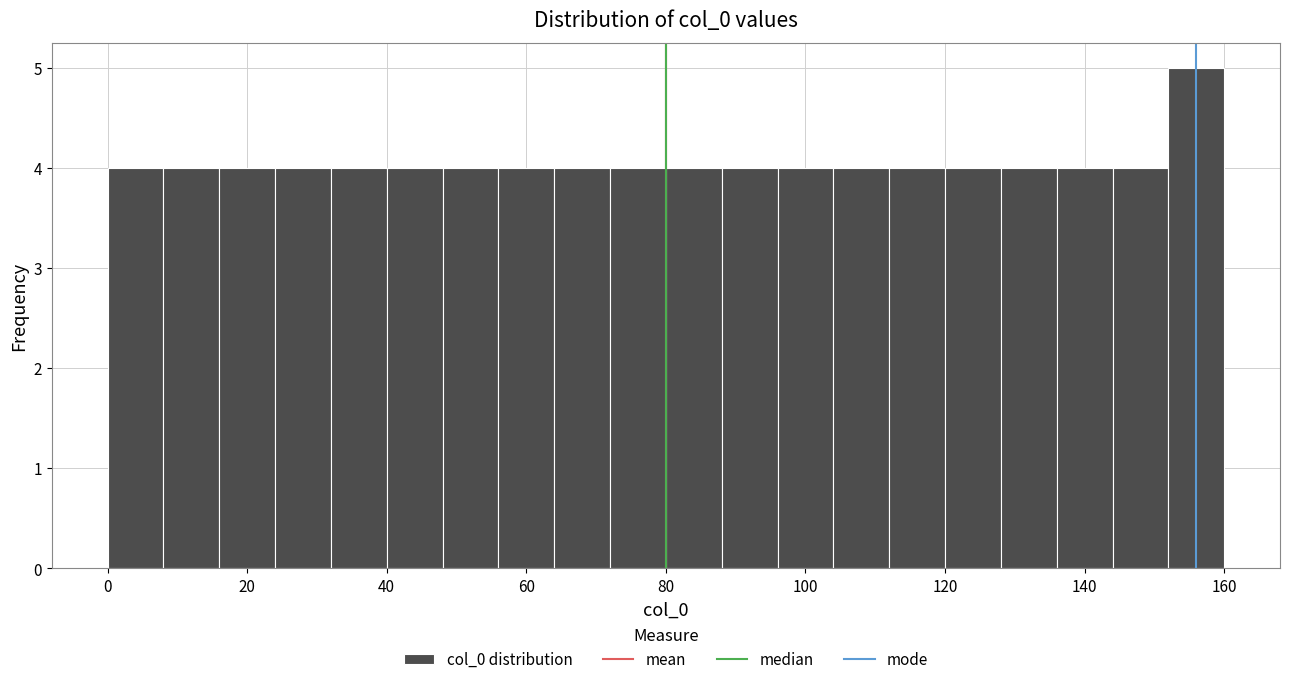

Reading left to right, transcribe this chart: for each bar, give the range it covers on the x-axis and its height. The values are not printed on the chart, so give them approximately, as read against the axis.

0 to 8: 4
8 to 16: 4
16 to 24: 4
24 to 32: 4
32 to 40: 4
40 to 48: 4
48 to 56: 4
56 to 64: 4
64 to 72: 4
72 to 80: 4
80 to 88: 4
88 to 96: 4
96 to 104: 4
104 to 112: 4
112 to 120: 4
120 to 128: 4
128 to 136: 4
136 to 144: 4
144 to 152: 4
152 to 160: 5